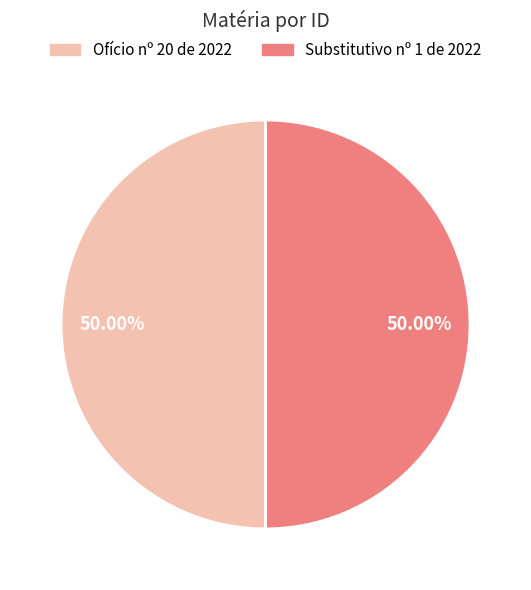

Do Ofício nº 20 de 2022 and Substitutivo nº 1 de 2022 together represent more than half of the pie?

Yes